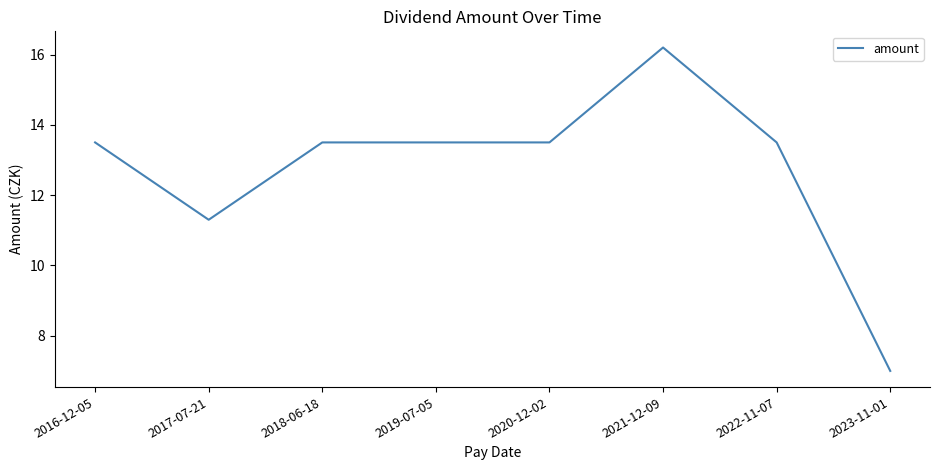

At which label does the data first exceed 13?

2016-12-05